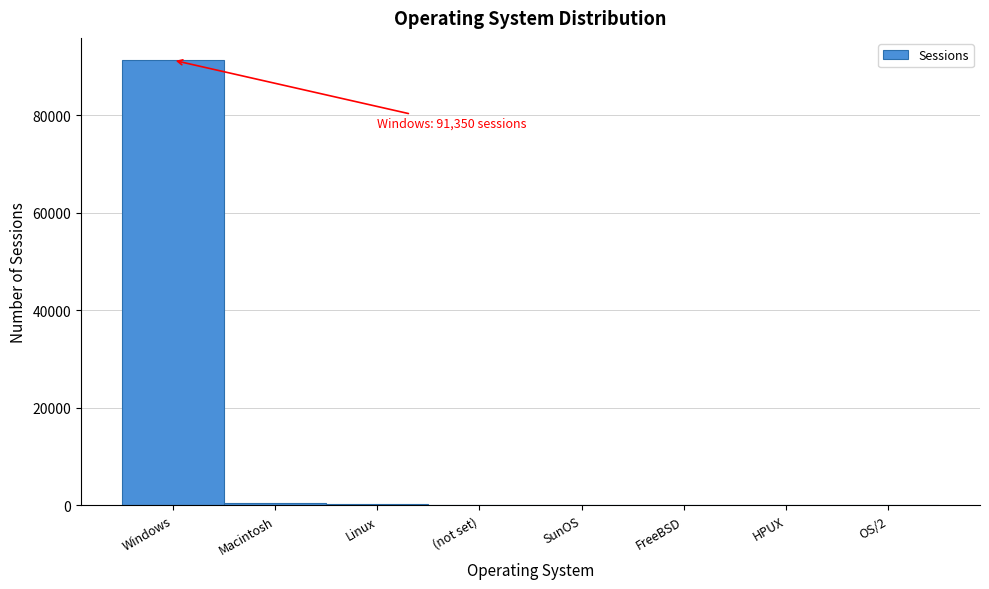

What is the maximum value shown in the chart?

91350